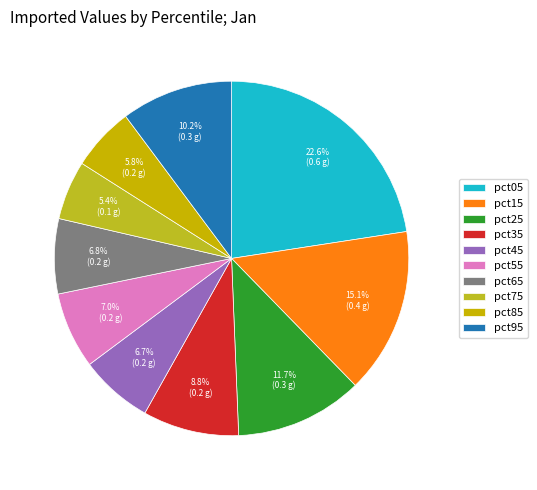

To the nearest percent, what portion does pct75 represent?

5%